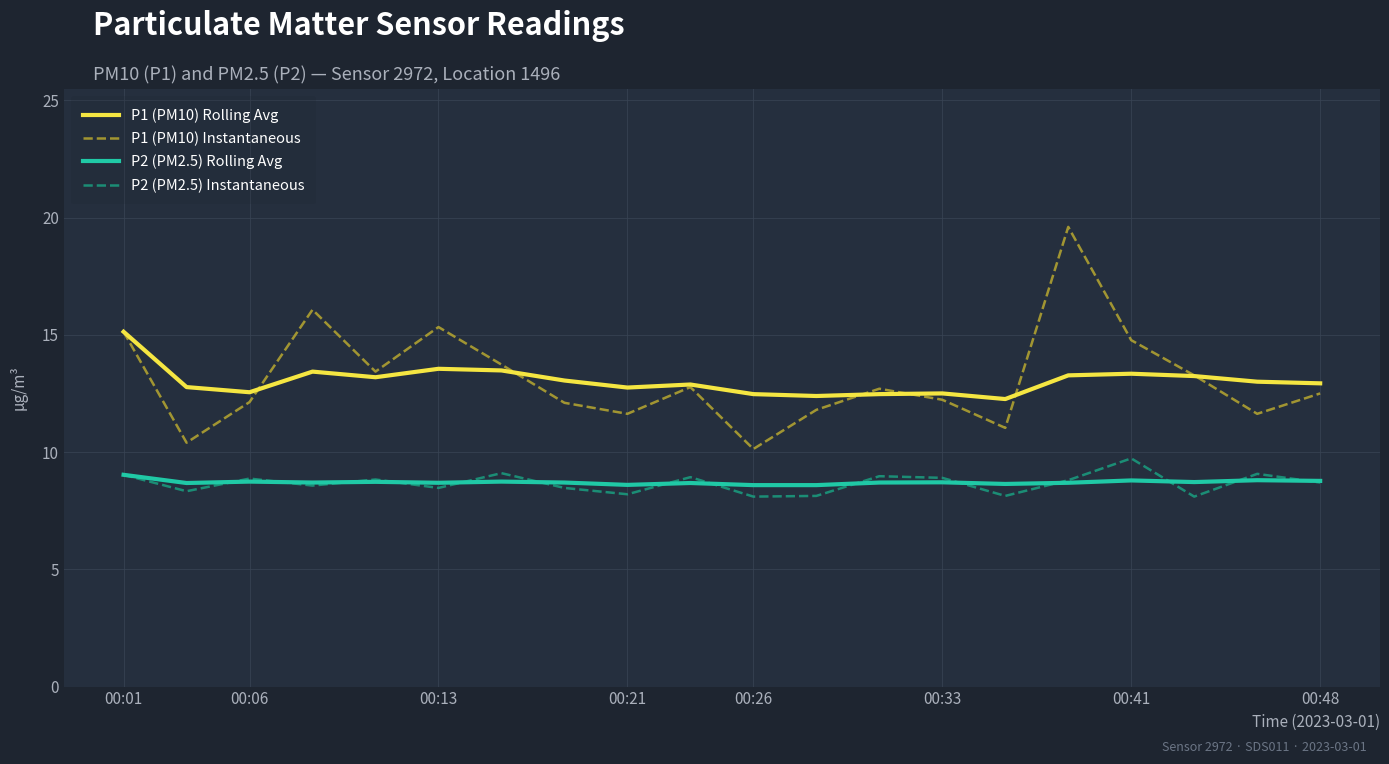

Which series has the largest range (max minus min)?

P1 (PM10) Instantaneous